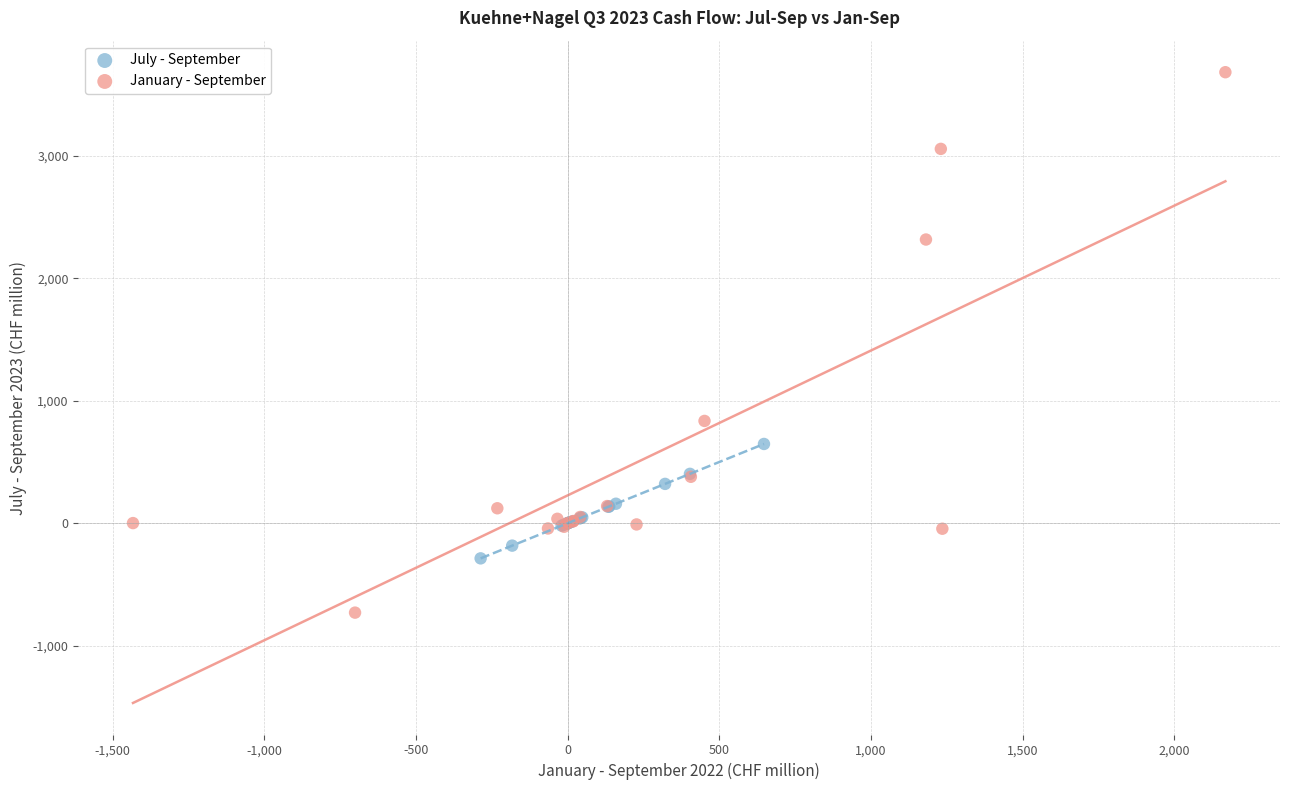

Which series contains the highest Y value?

January - September